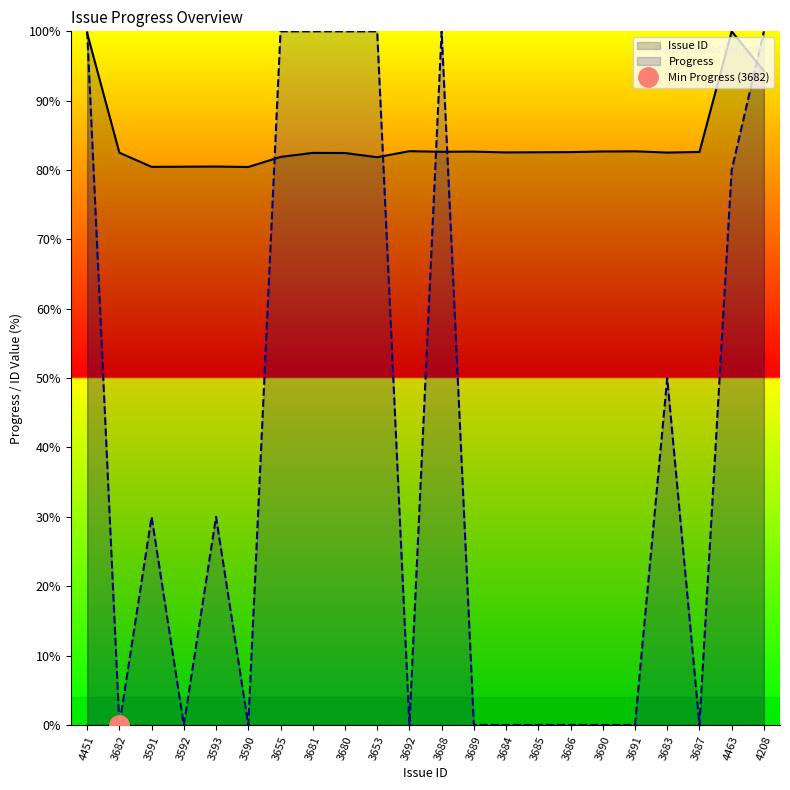

What value does the Progress series have at 3680?

100.0